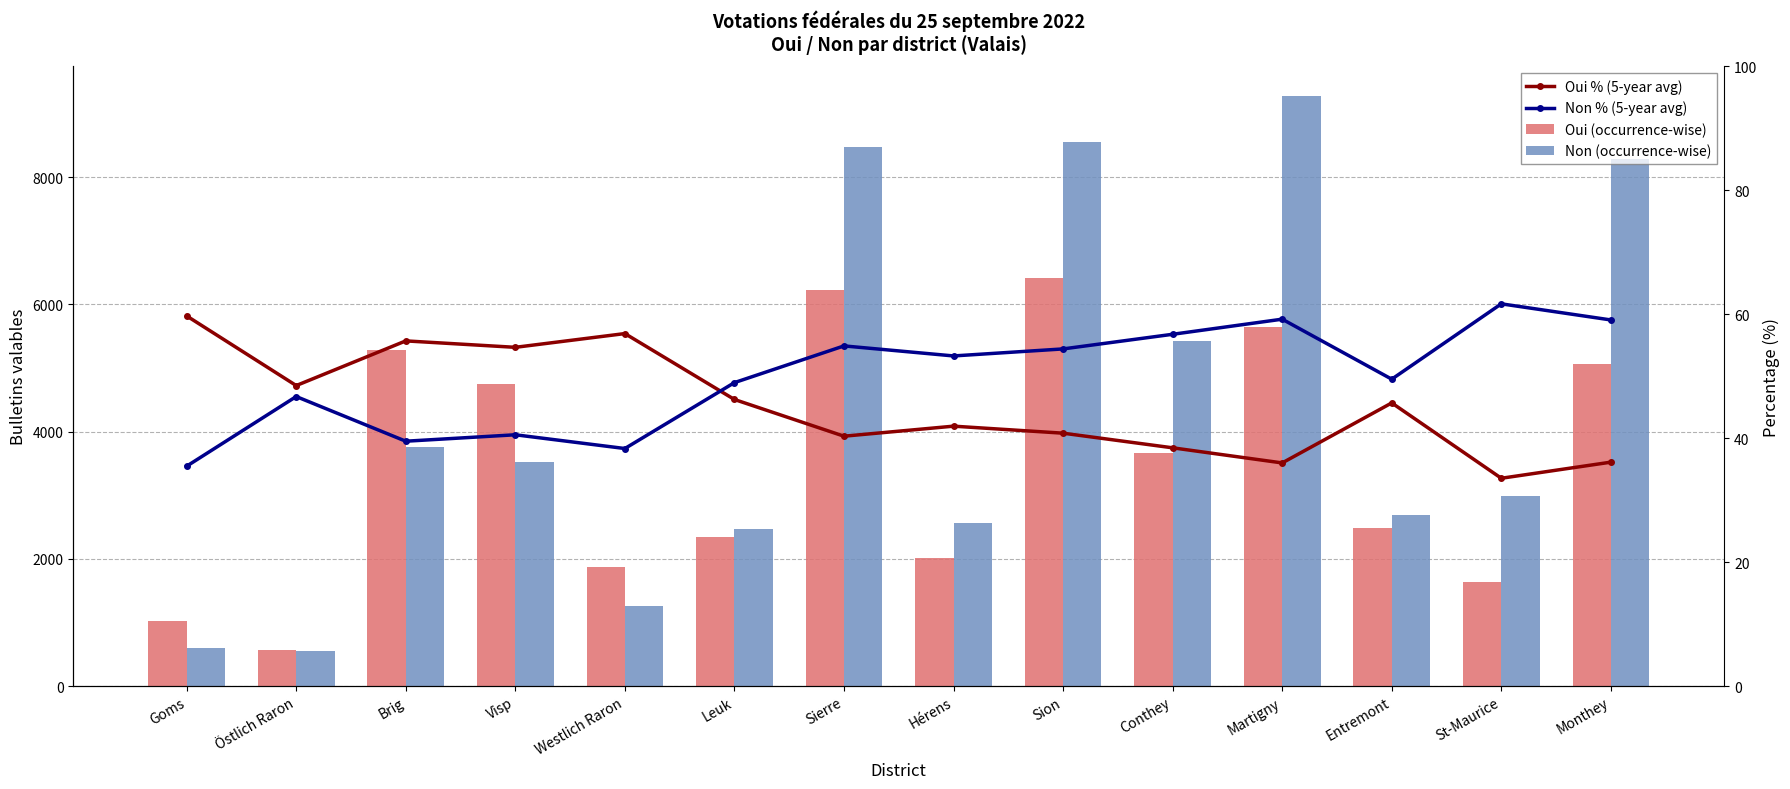

At which category does the chart reach its peak across all series?

Martigny